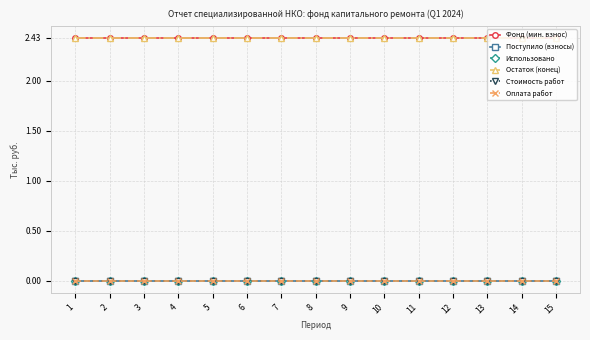

Does the chart have visible grid lines?

Yes